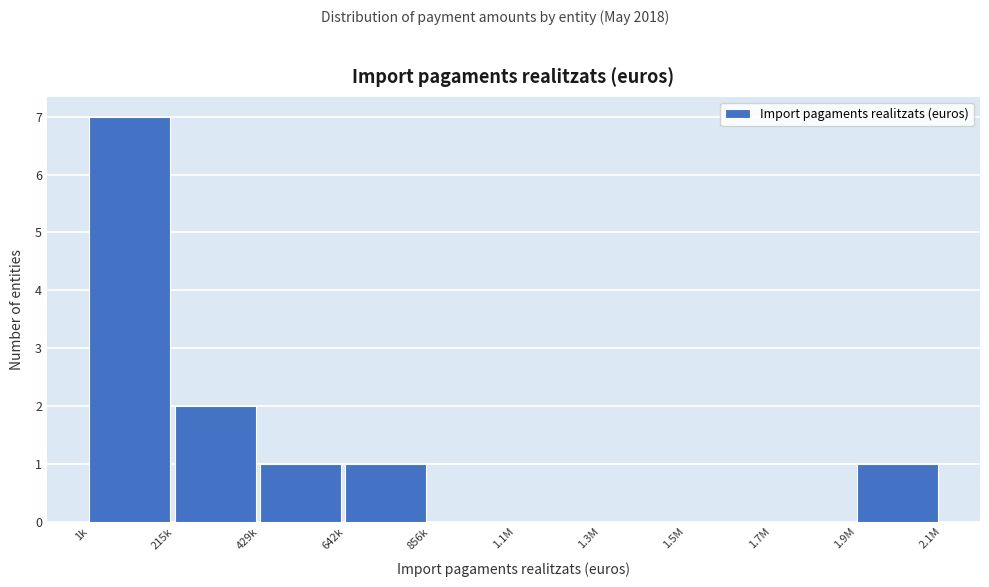

Reading left to right, transcribe all the data shown in this chart.

1k=7	215k=2	429k=1	642k=1	856k=0	1.1M=0	1.3M=0	1.5M=0	1.7M=0	1.9M=1